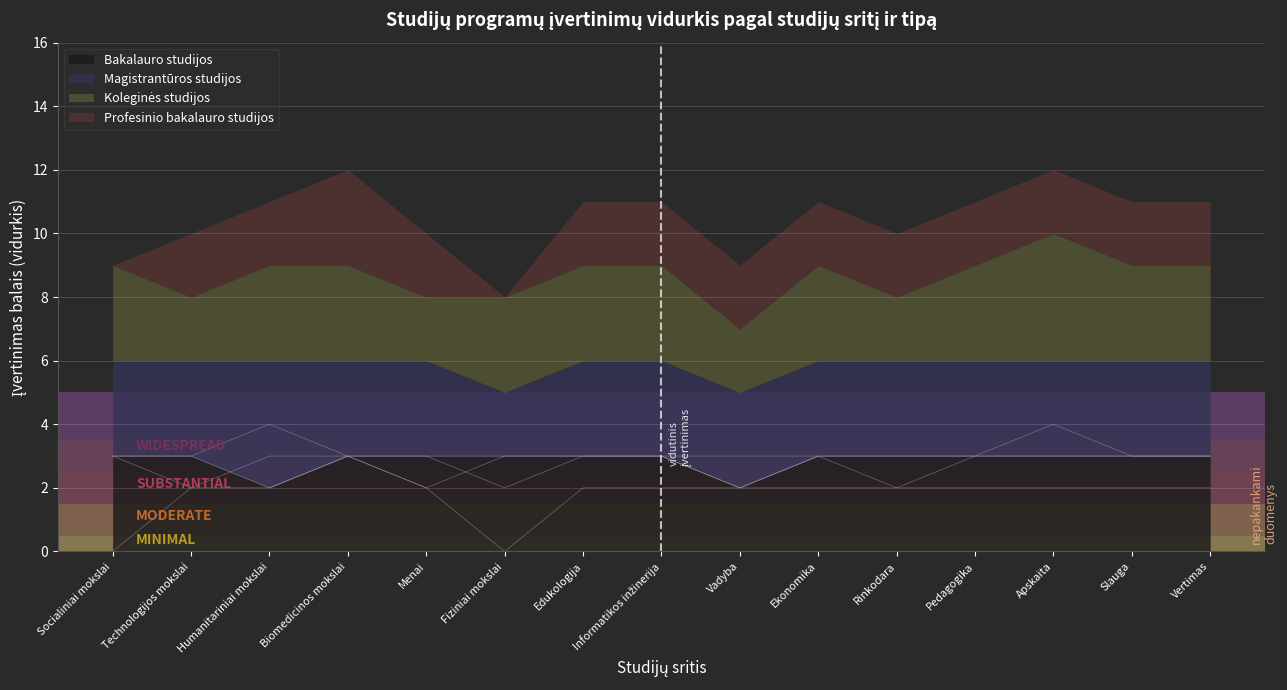

What position from the left is Menai?

5